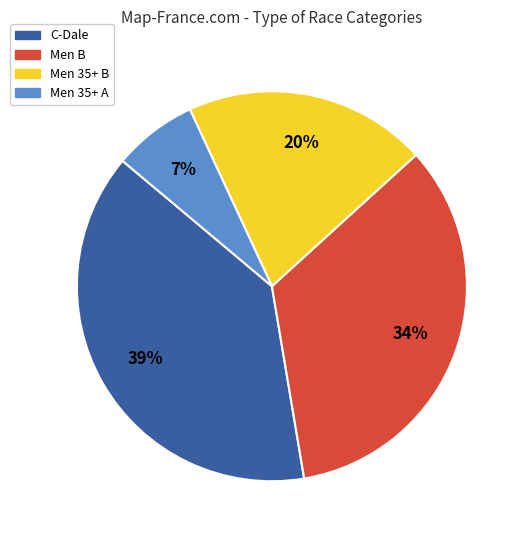

Is there a majority slice in this chart?

No